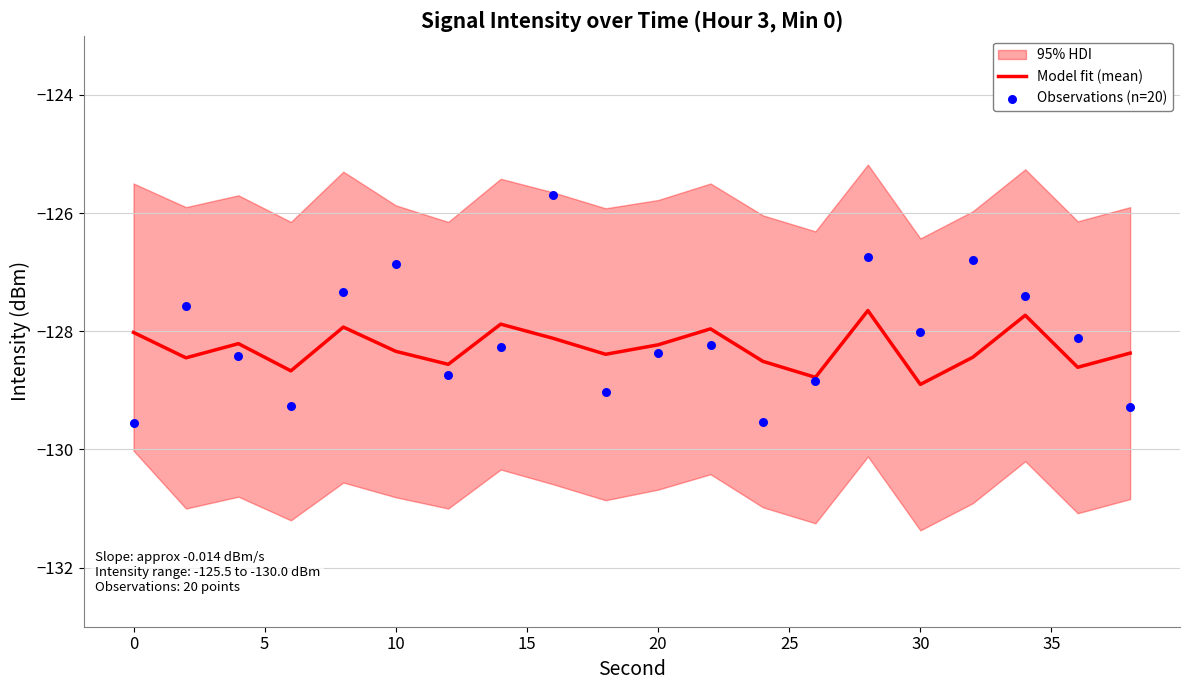

The value of Model fit (mean) at 20 is -85.3. True or false?

False